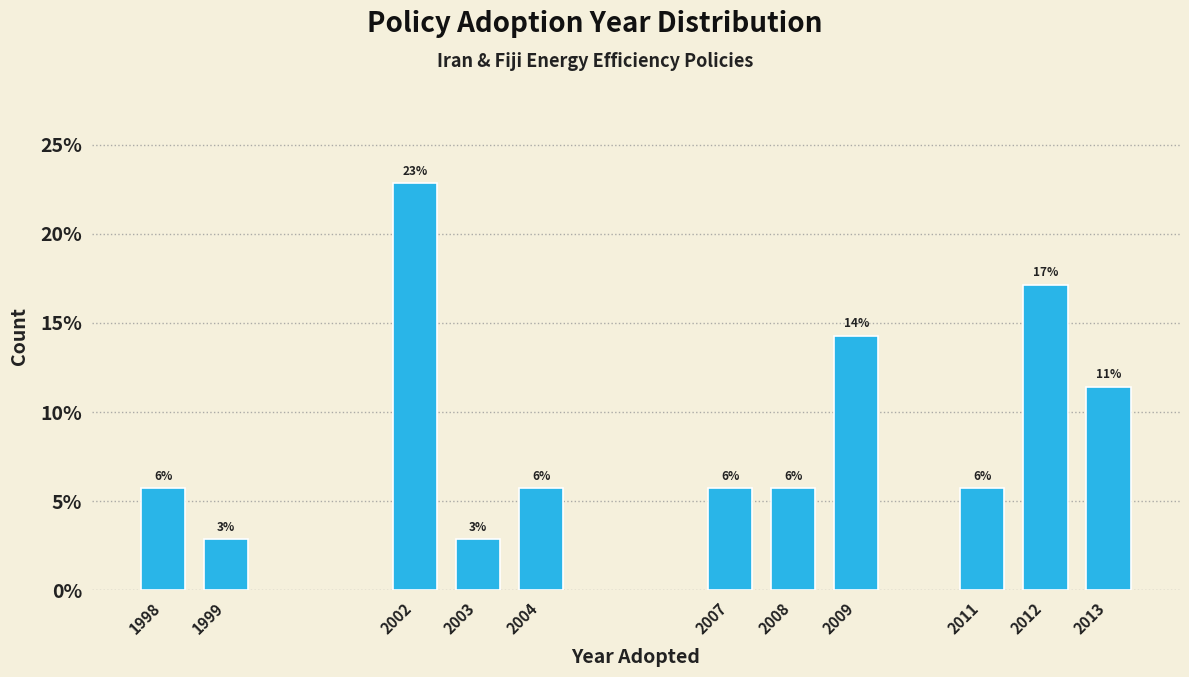

How many bars are there in total?

11